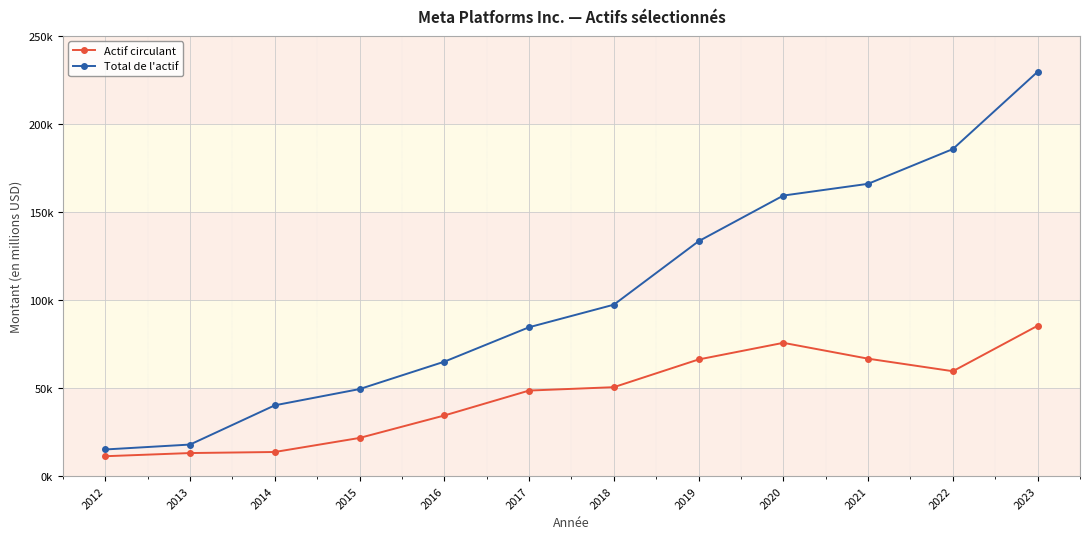

What is the difference between the maximum and minimum values in the Actif circulant series?

74098